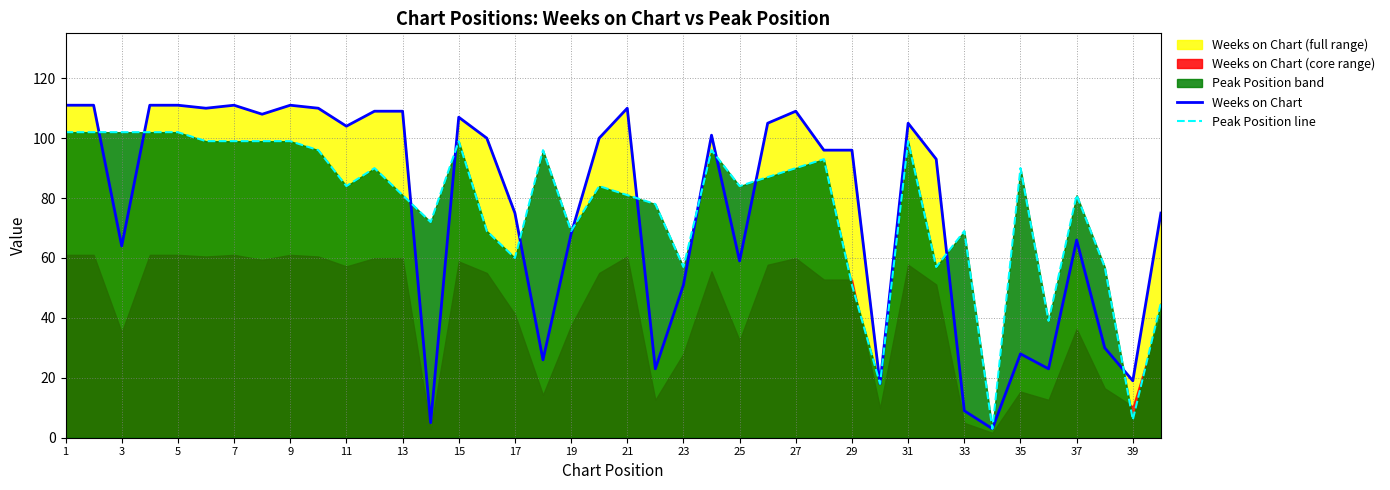

The Peak Position line series shows 131.3 at 27. True or false?

False